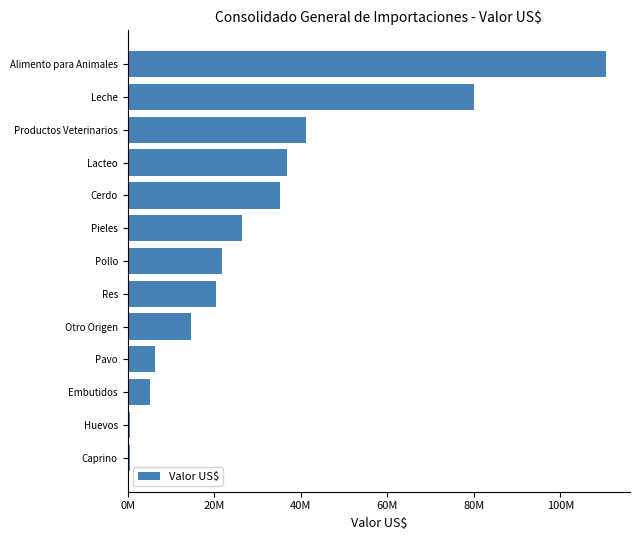

Does the chart contain stacked bars?

No